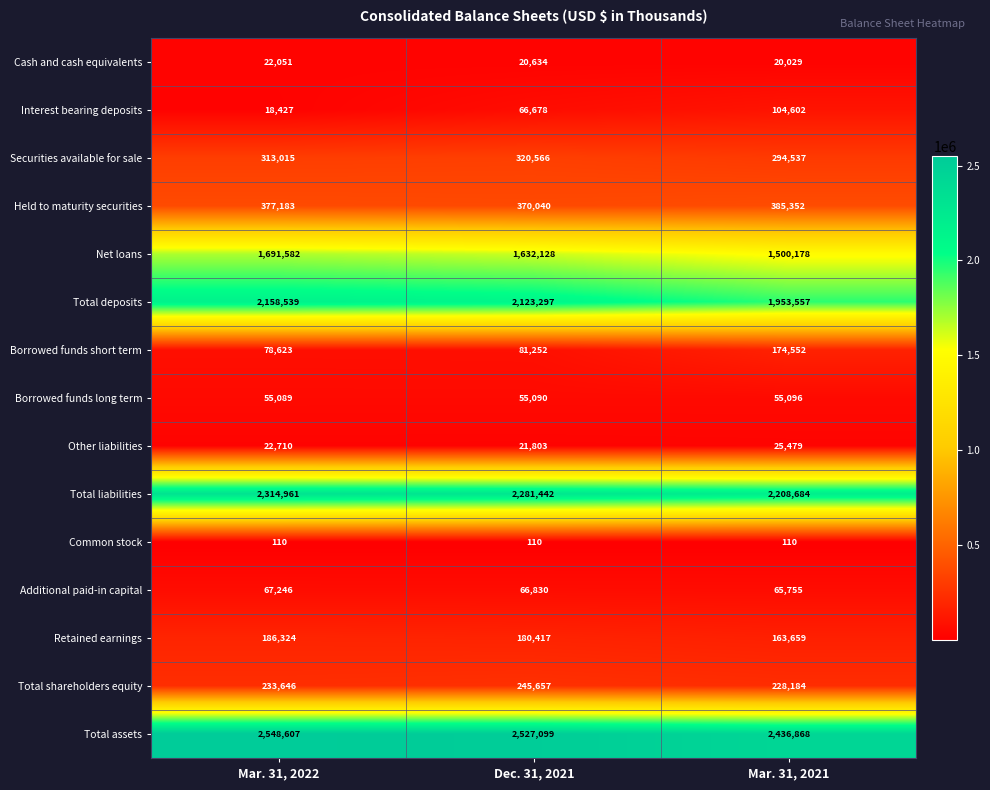

Which series changed the most between Dec. 31, 2021 and Mar. 31, 2021?

Total deposits